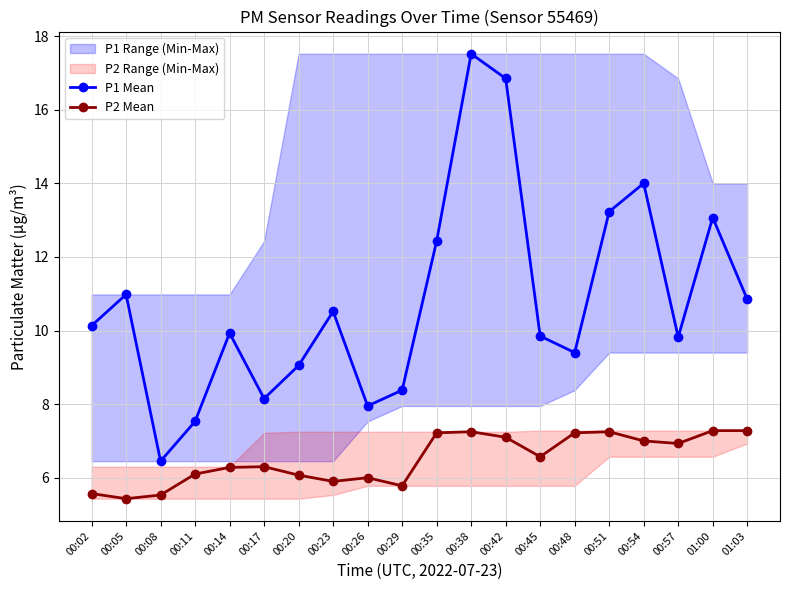

Which has a higher value, 00:11 or 01:03?

01:03